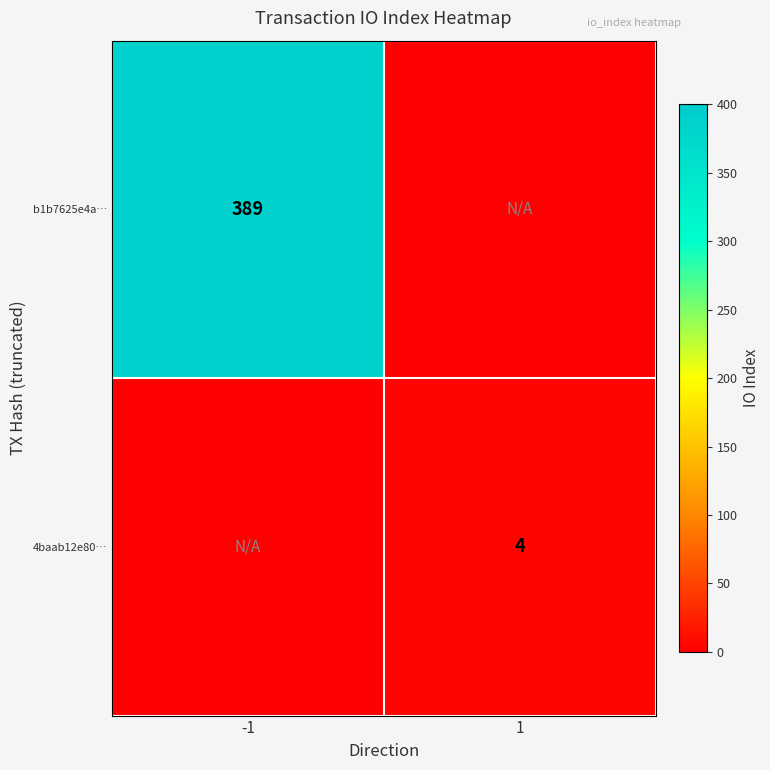

Is it true that b1b7625e4a… equals 188 at -1?

False